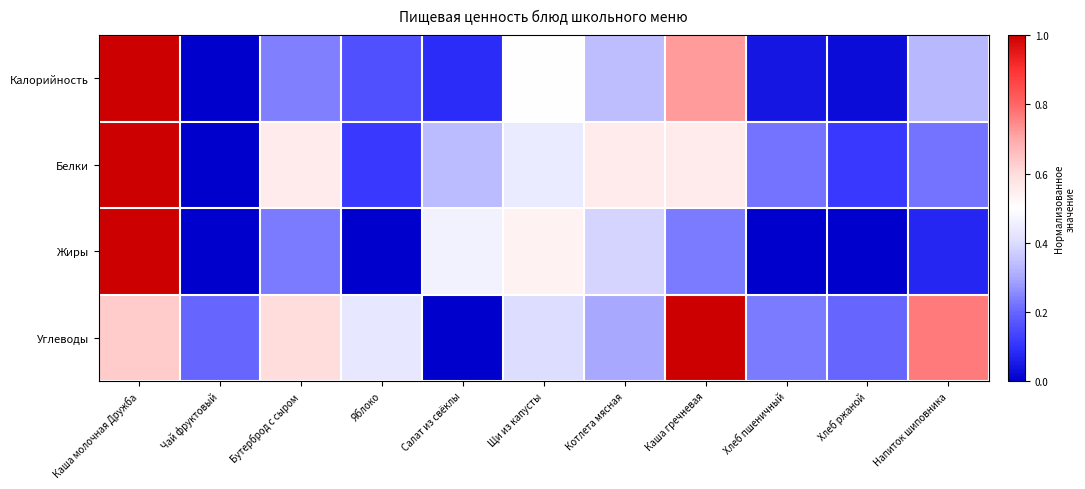

Which series changed the most between Котлета мясная and Каша гречневая?

Углеводы